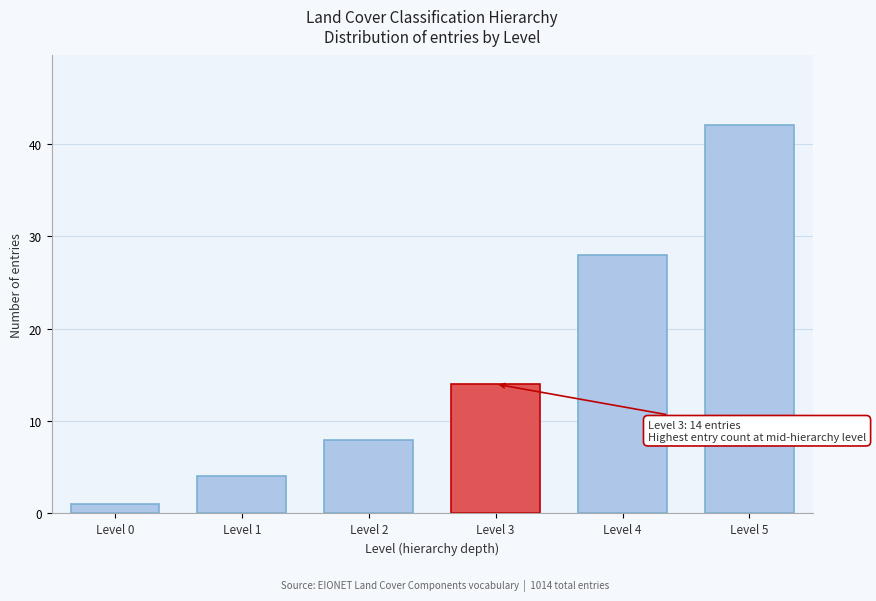

Reading right to left, transcribe all the data shown in this chart.

Level 5=42	Level 4=28	Level 3=14	Level 2=8	Level 1=4	Level 0=1